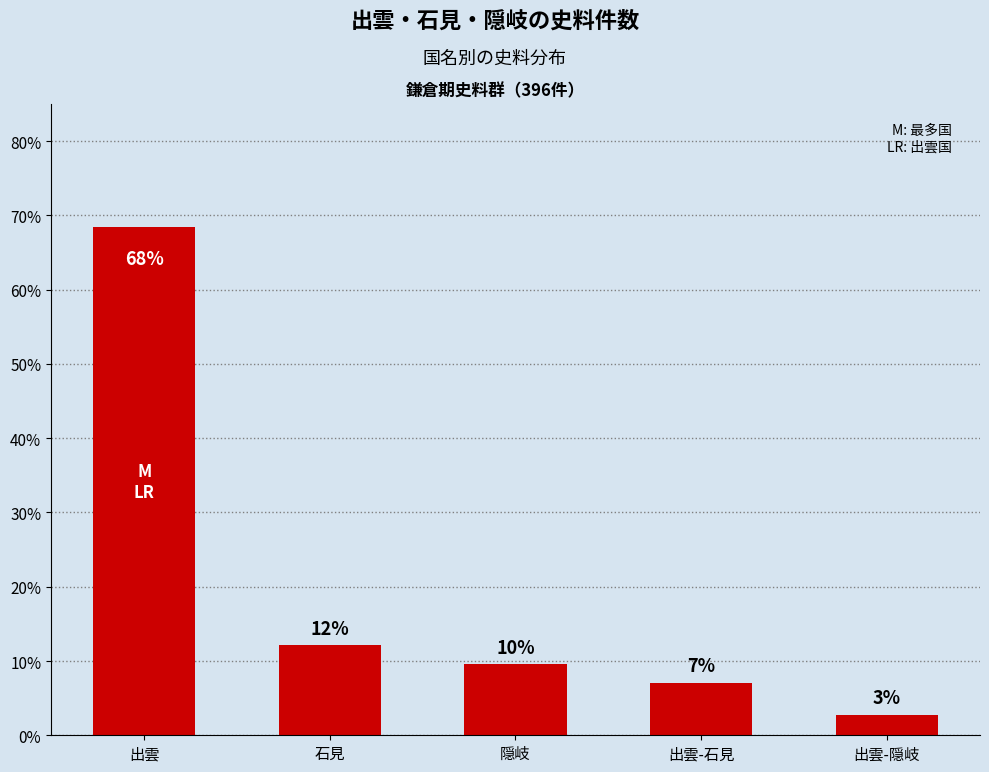

What is the difference between the values at 石見 and 出雲-石見?

5.1